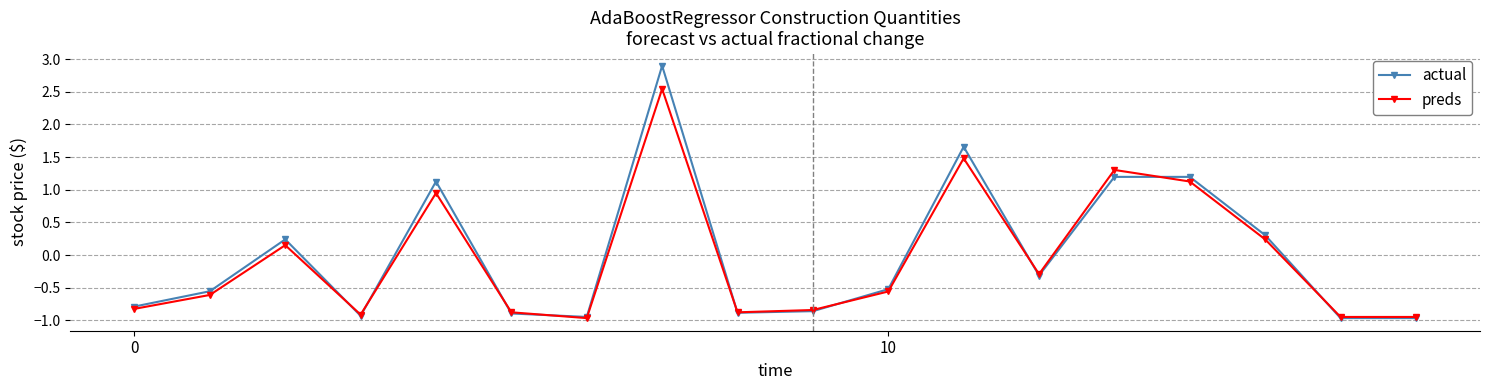

List the series in order of their overall mean, highest first.

actual, preds